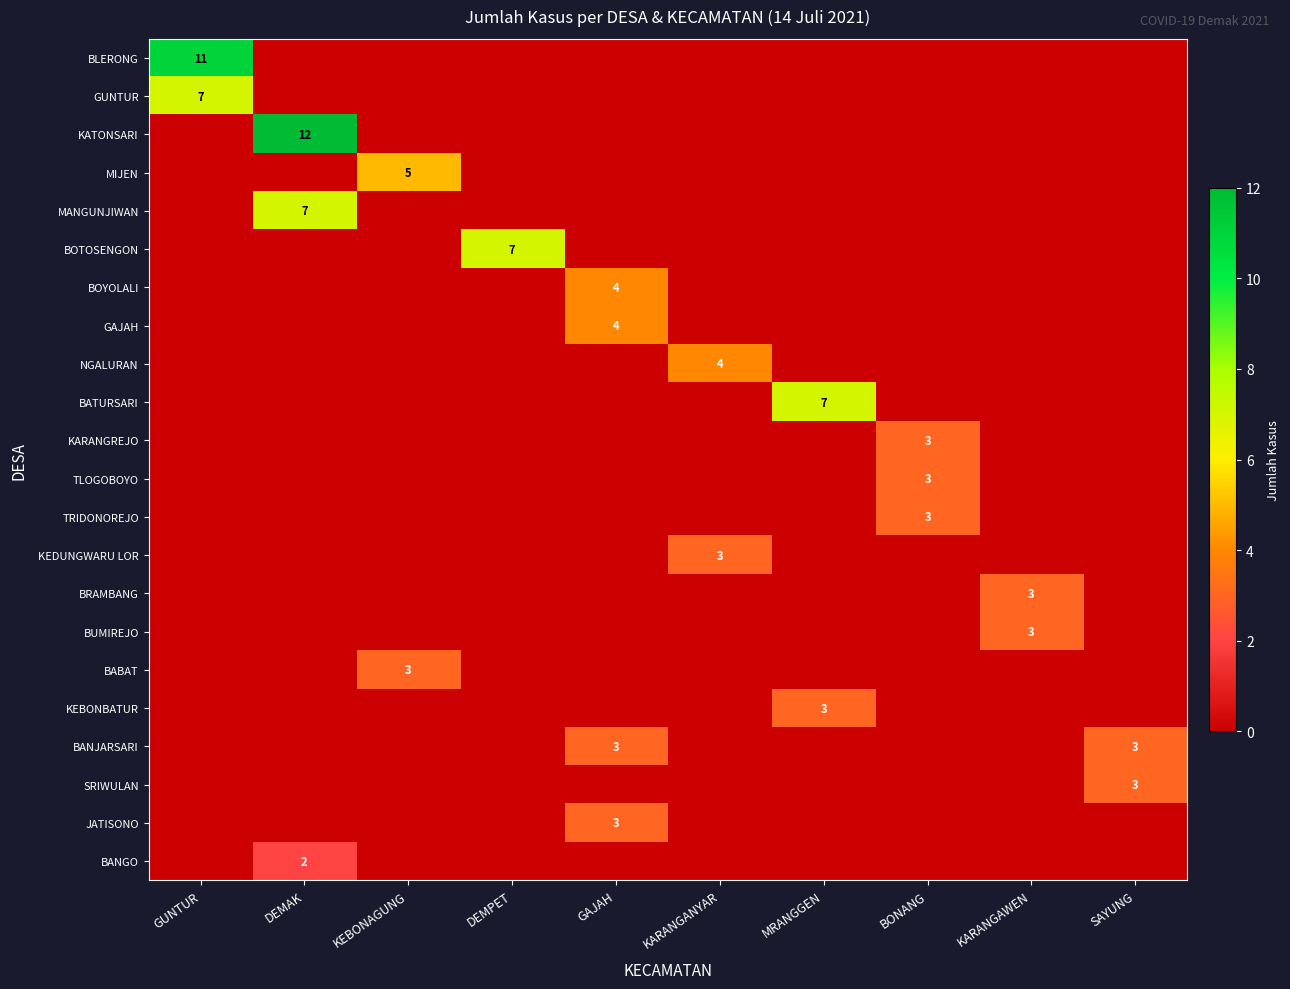

The value of NGALURAN at KARANGANYAR is 2. True or false?

False